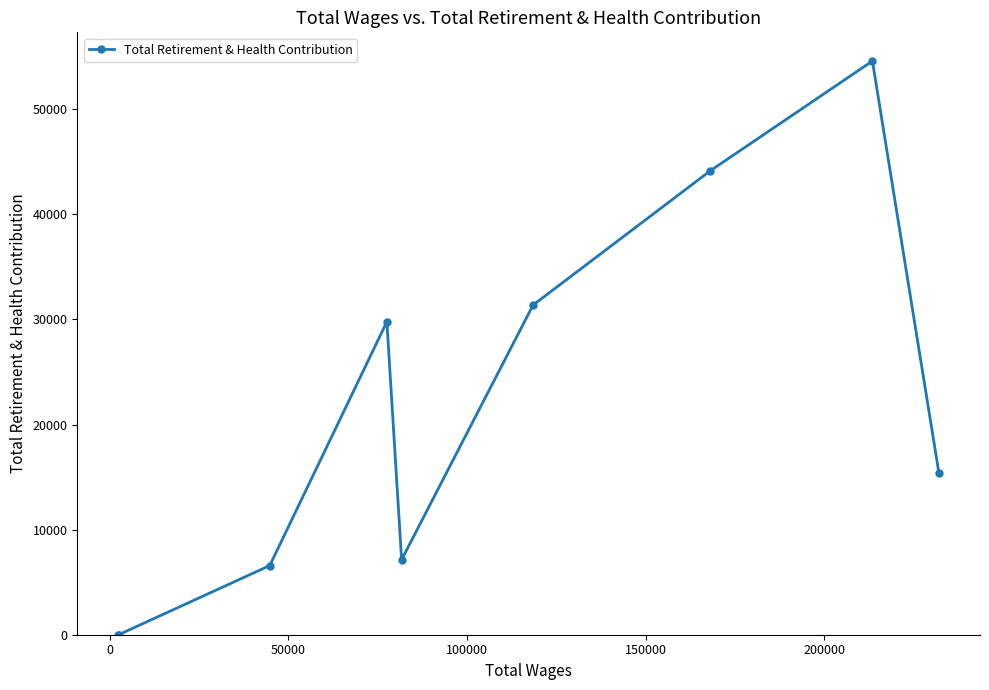

What is the average value?

20995